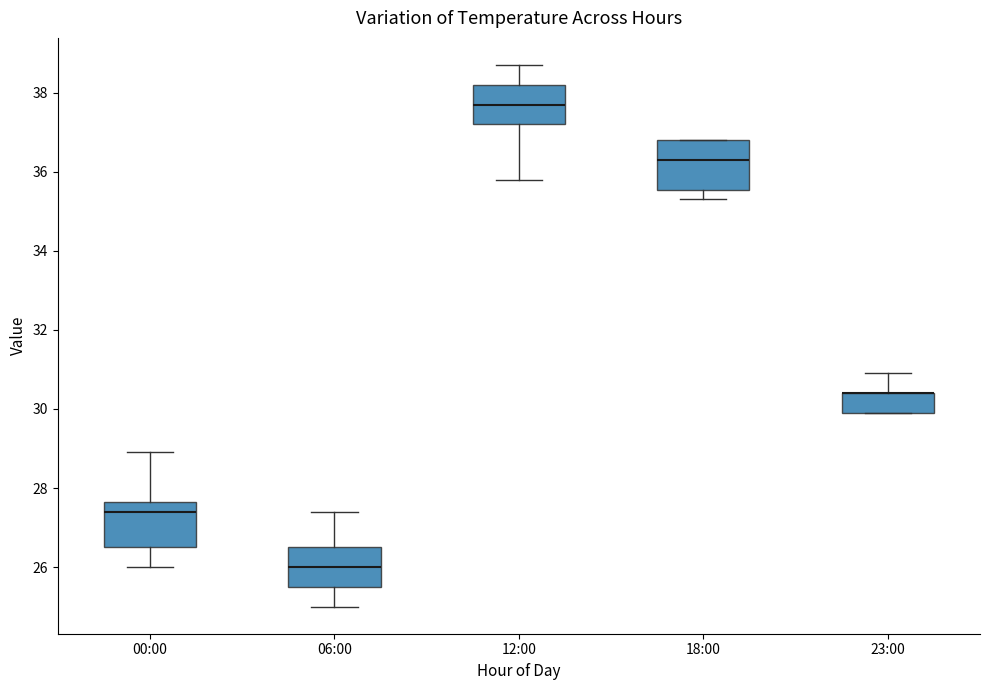

Reading left to right, read every box against the y-axis: the position of its median line, the range the box covers, and the ends of its whiskers. The values are not printed on the chart, so give them approximately, as read against the axis.

00:00: median 27.4, box 26.6 to 27.6, whiskers 26.0 to 29.0
06:00: median 26.0, box 25.6 to 26.6, whiskers 25.0 to 27.4
12:00: median 37.8, box 37.2 to 38.2, whiskers 35.8 to 38.8
18:00: median 36.4, box 35.6 to 36.8, whiskers 35.4 to 36.8
23:00: median 30.4 (drawn on the box's upper edge), box 30.0 to 30.4, whiskers 30.0 to 31.0